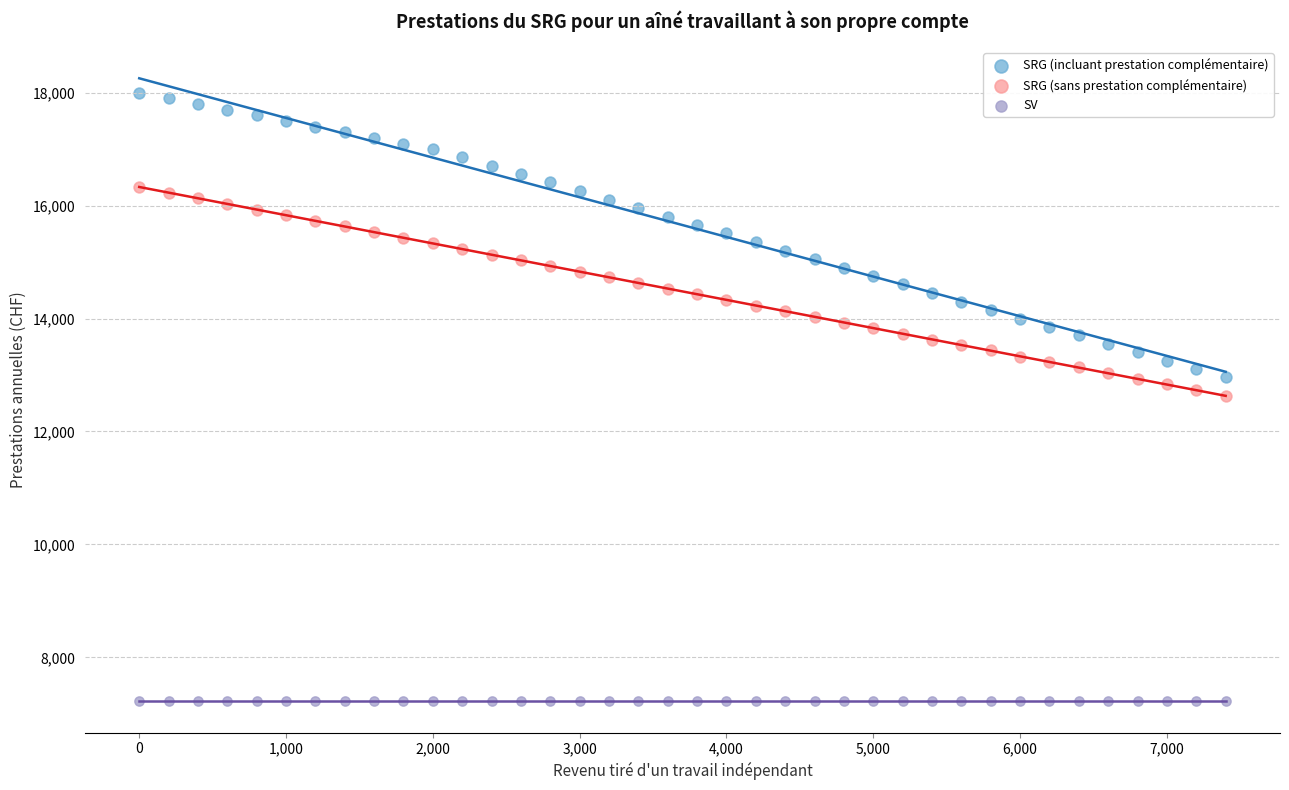

Which series reaches the maximum Y coordinate?

SRG (incluant prestation complémentaire)